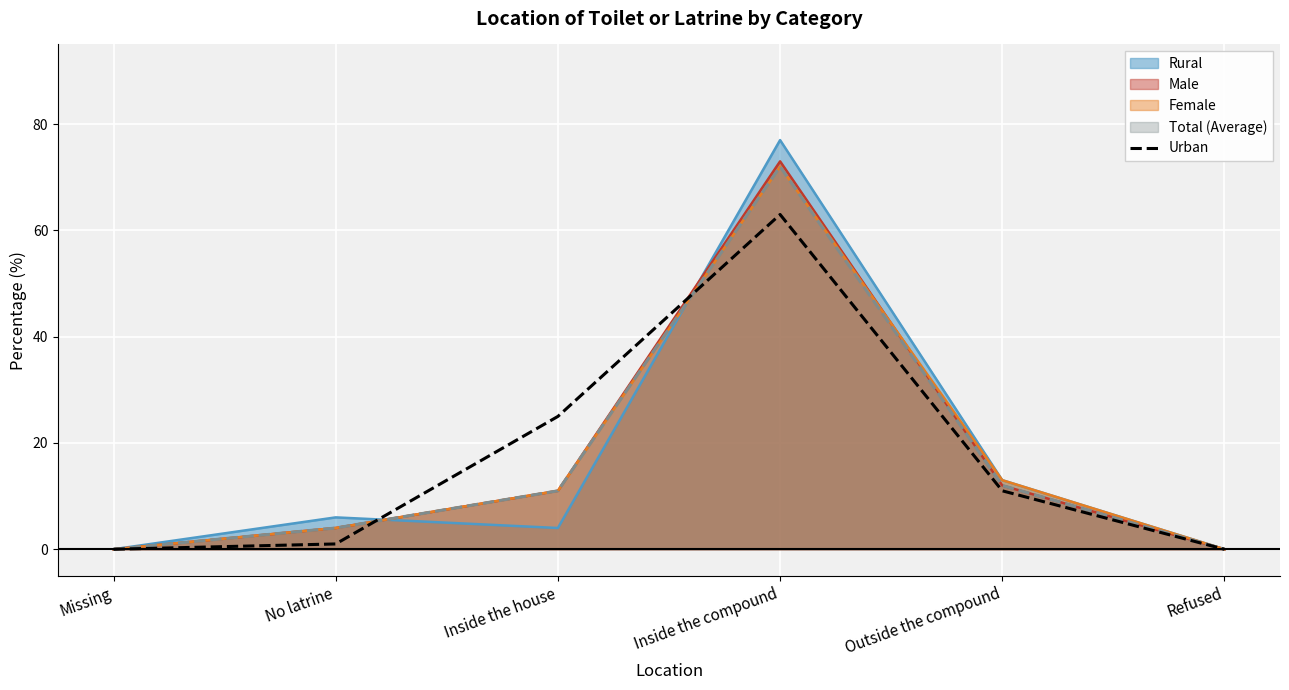

The chart shows a value of 63 at Inside the compound. True or false?

True